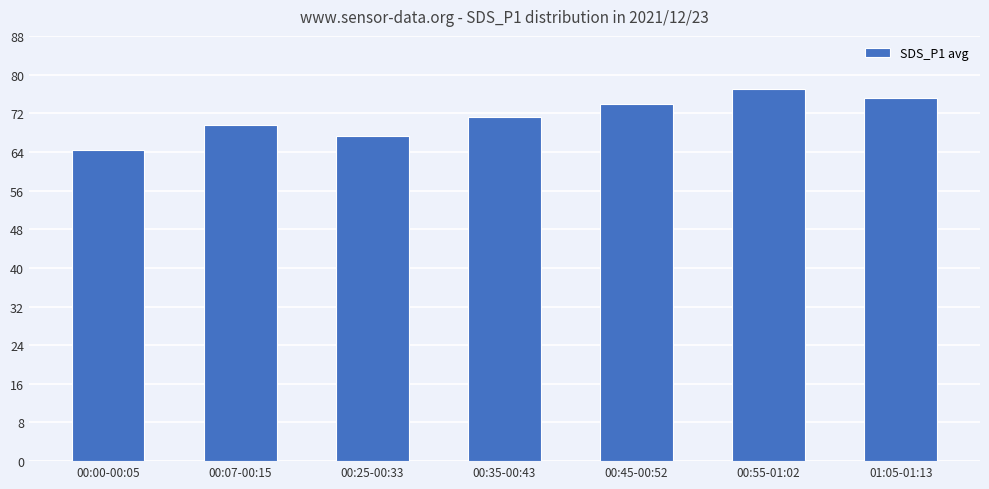

What is the label of the 2nd bar from the left?

00:07-00:15